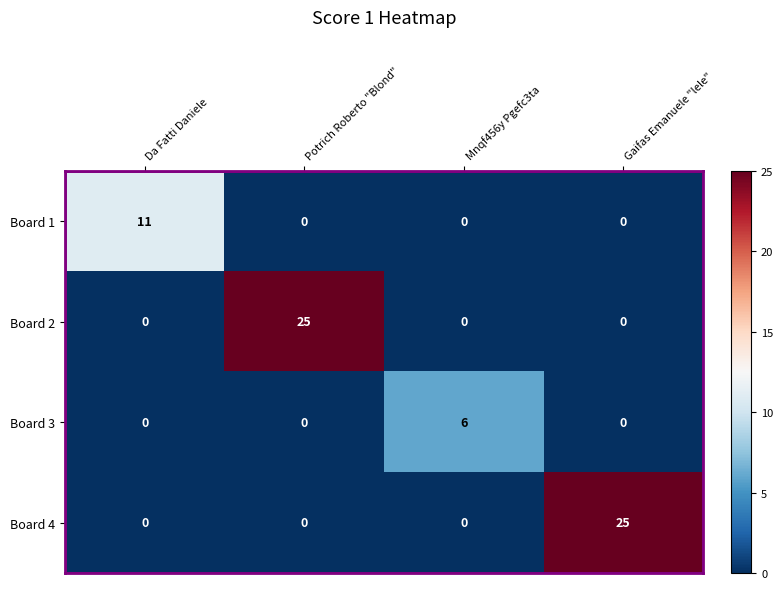

What is the maximum value shown in the chart?

25